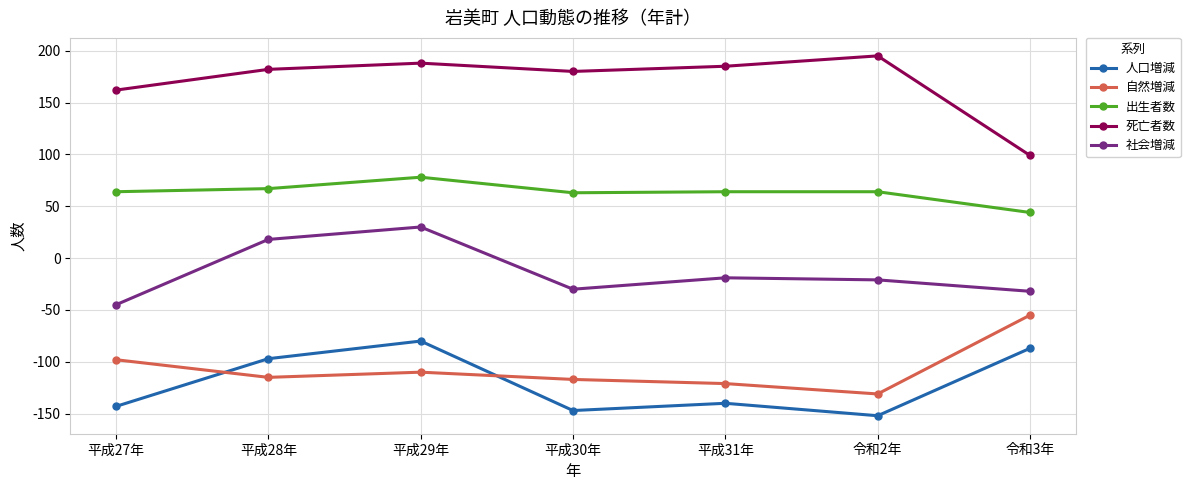

At 令和3年, list the series in order from largest to smallest.

死亡者数, 出生者数, 社会増減, 自然増減, 人口増減